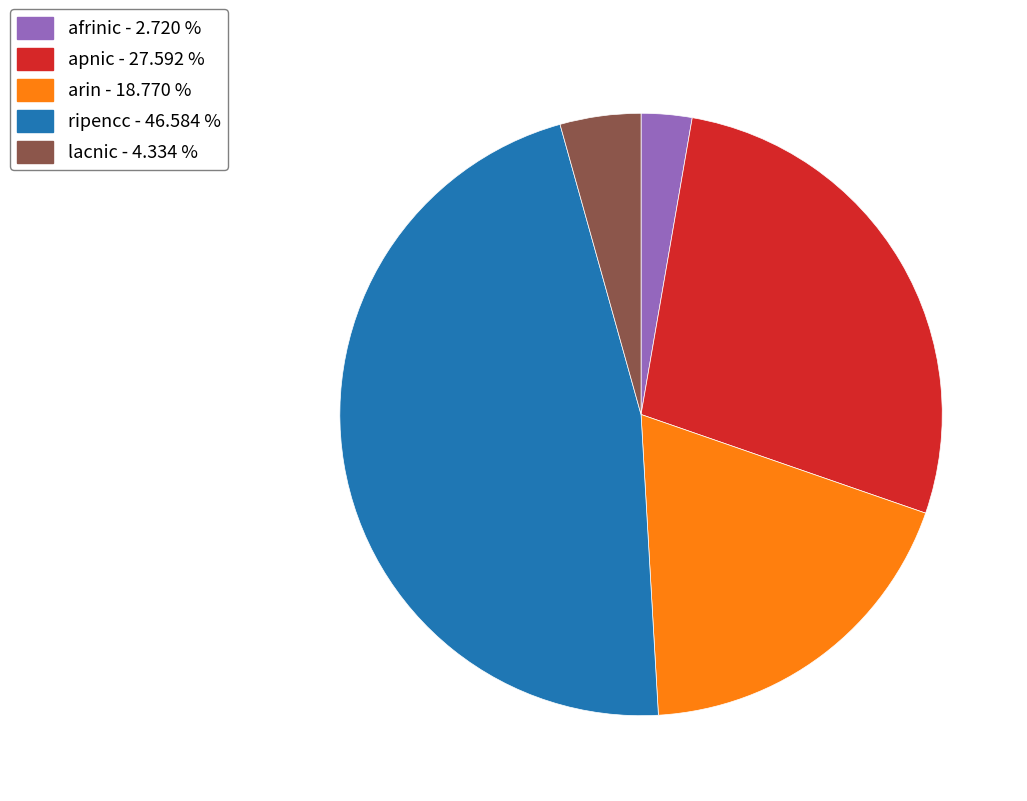

Approximately how many times larger is the value at arin - 18.770 % compared to lacnic - 4.334 %?

4.3